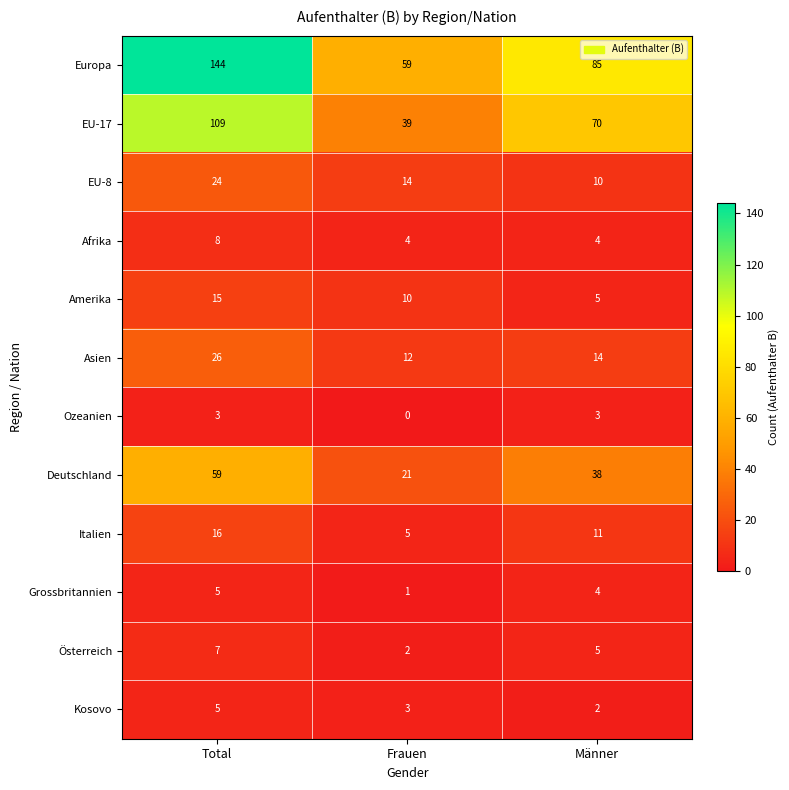

Rank the series at Frauen from lowest to highest value.

Ozeanien, Grossbritannien, Österreich, Kosovo, Afrika, Italien, Amerika, Asien, EU-8, Deutschland, EU-17, Europa